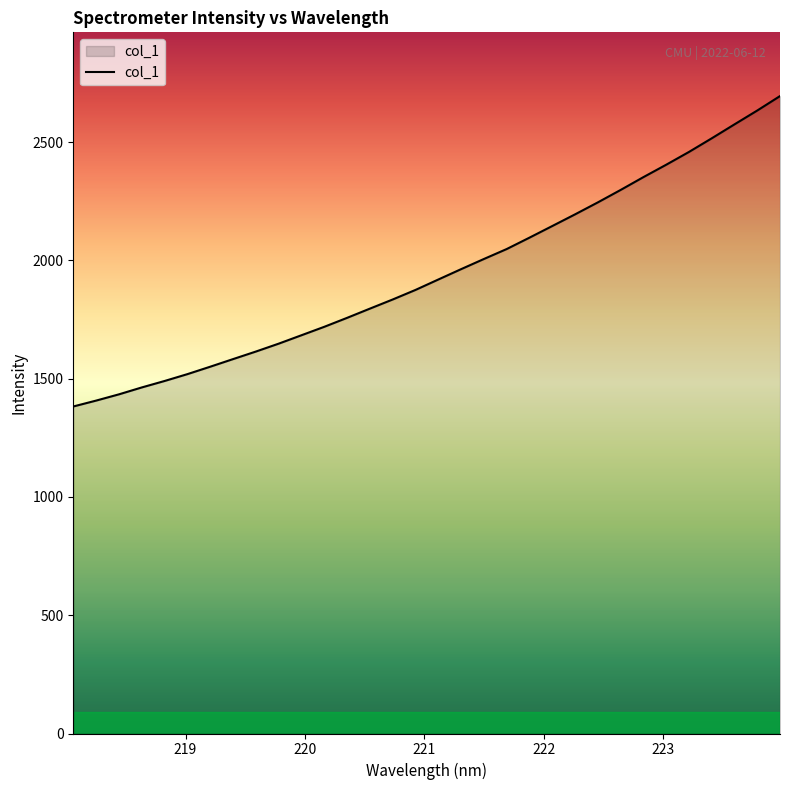

What is the difference between the maximum and minimum values?

1312.1